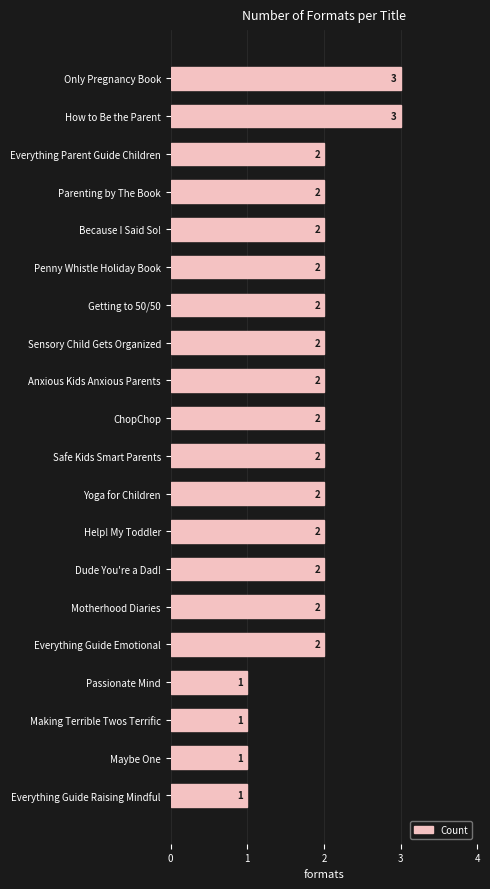

True or false: the data shows 2 at Anxious Kids Anxious Parents.

True